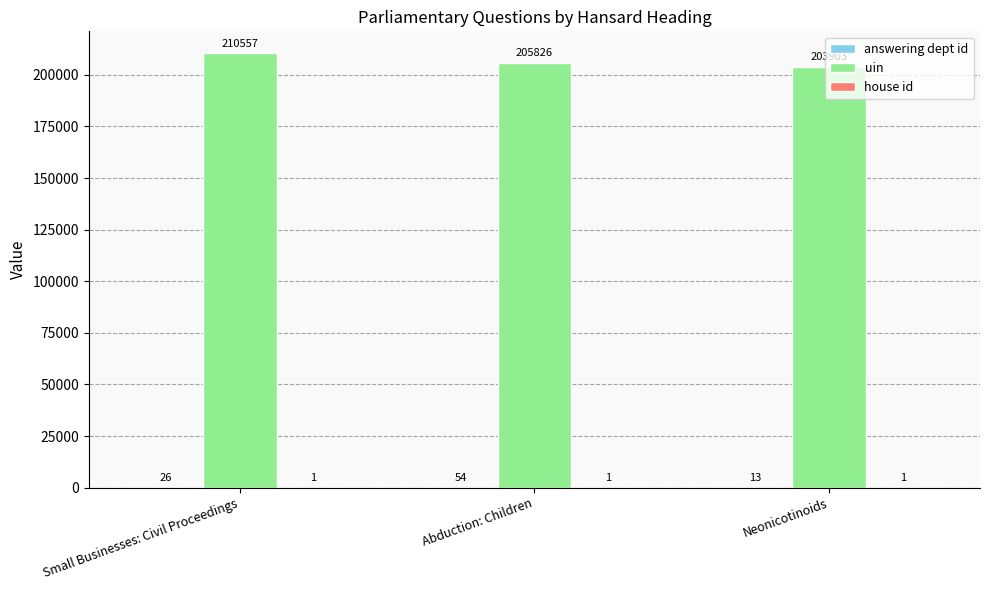

At which category is the sum across all series the highest?

Small Businesses: Civil Proceedings